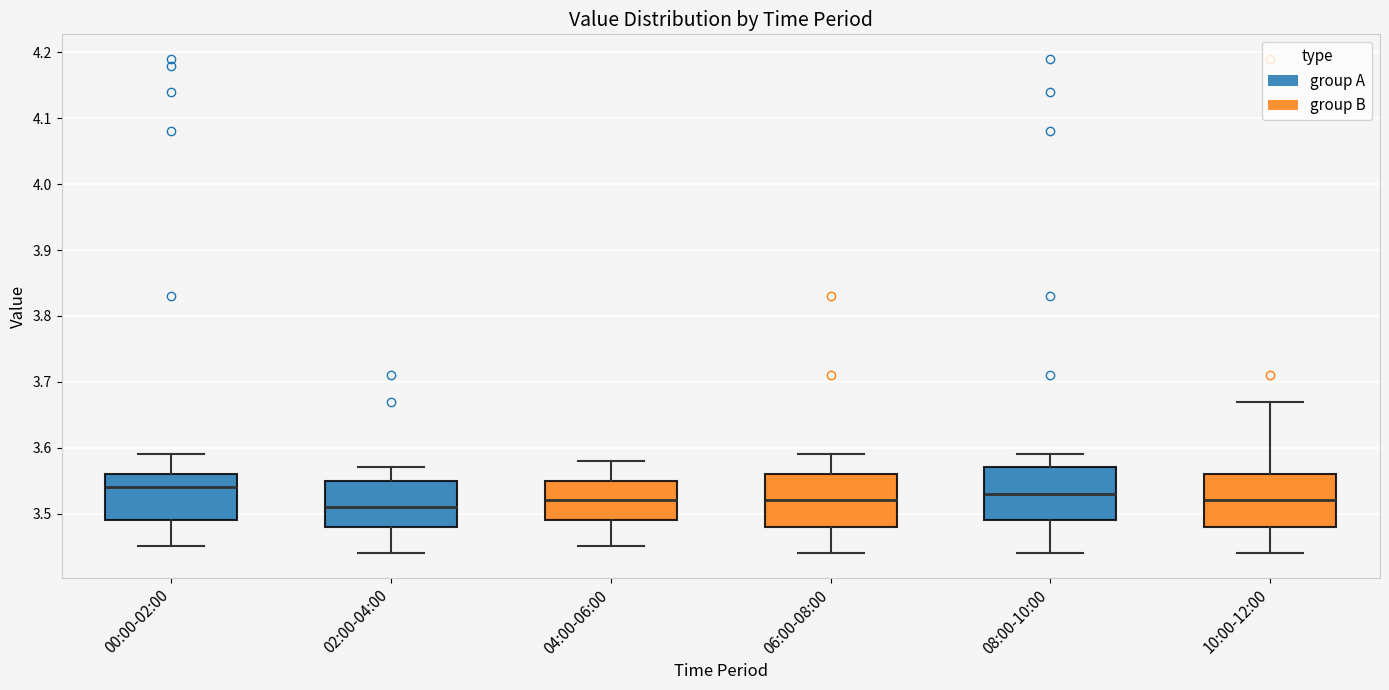

Where does the lower whisker of the box for 06:00-08:00 end on the y-axis? The values are not printed on the chart, so give them approximately, as read against the axis.

3.44